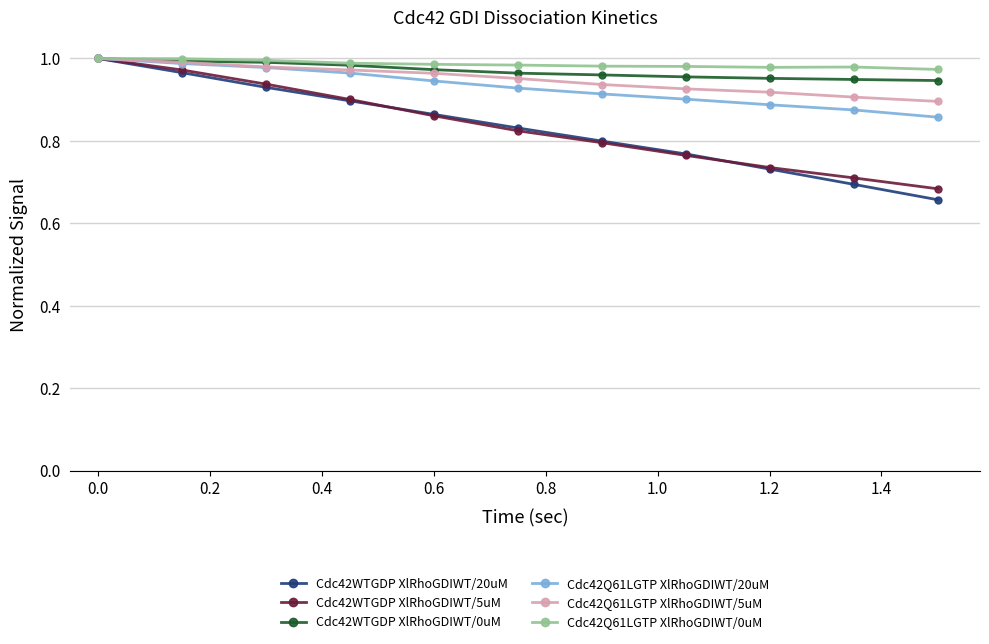

Which series has the largest range (max minus min)?

Cdc42WTGDP XlRhoGDIWT/20uM